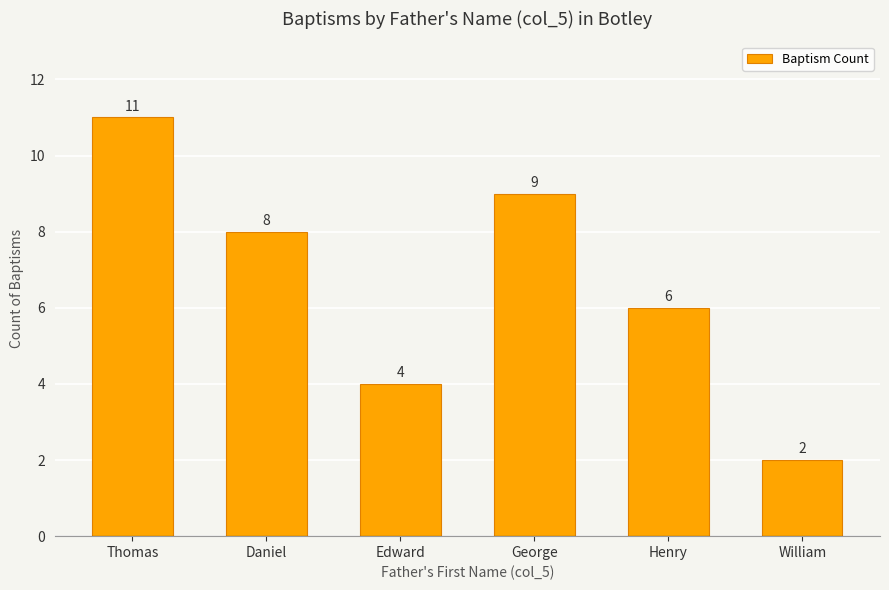

At which category does the chart reach its minimum across all series?

William